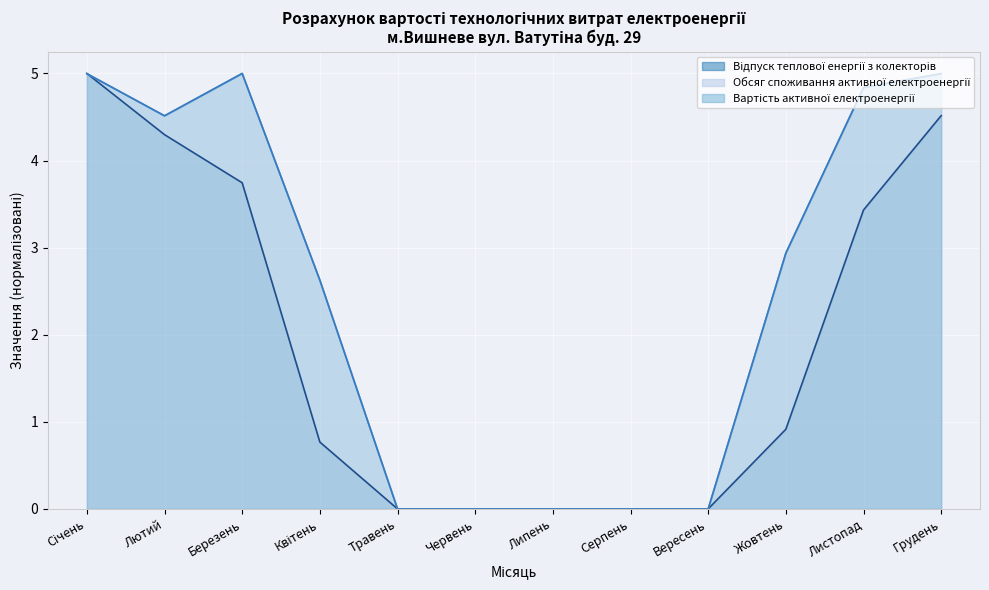

At which label does Вартість активної електроенергії reach its peak?

Березень